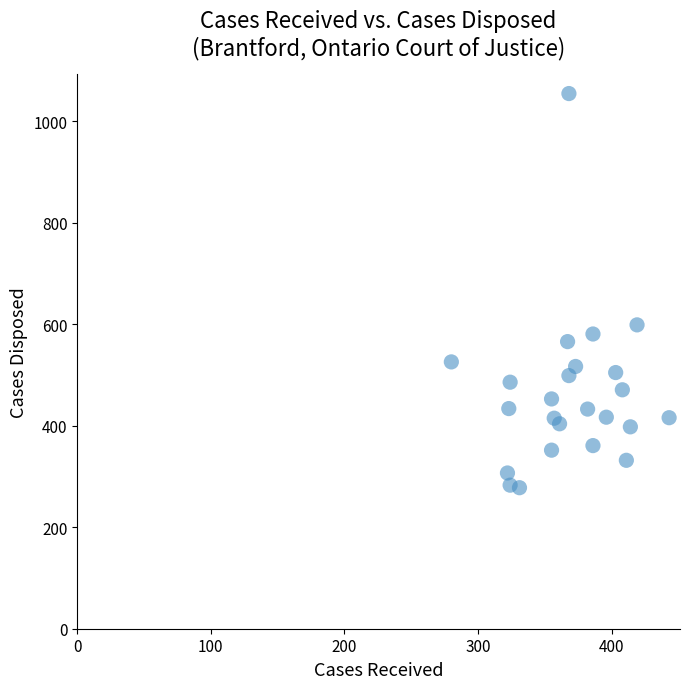

What is the range of Y values (max minus min)?

777